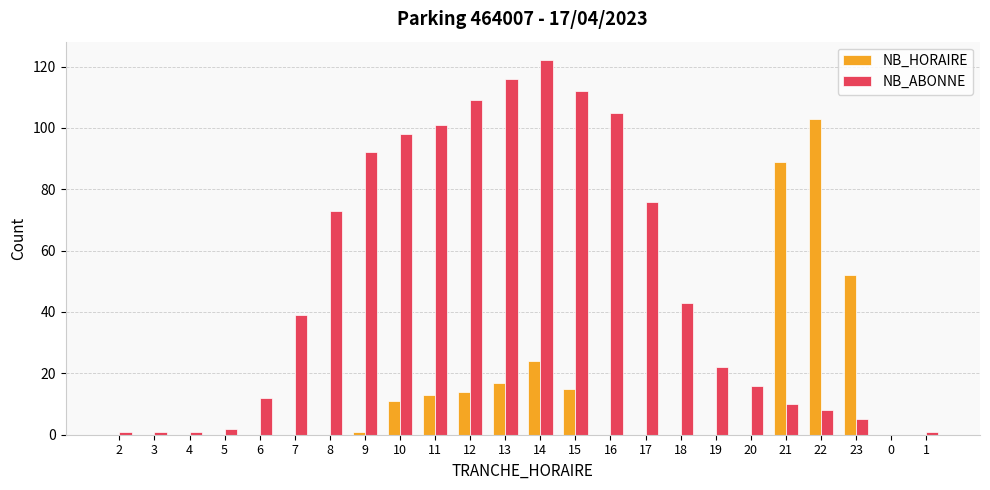

How many groups of bars are there?

24